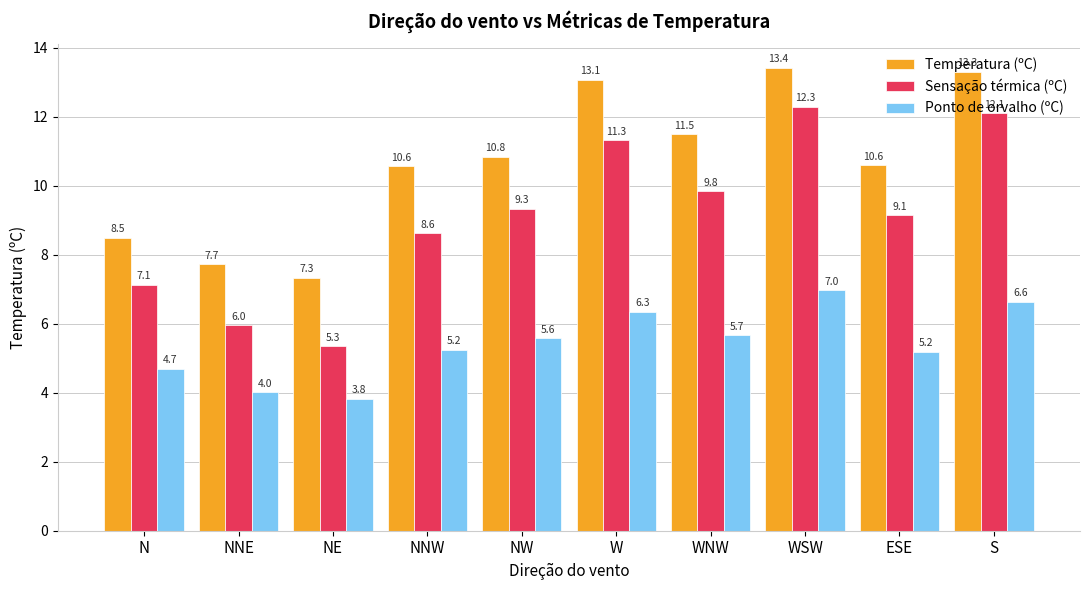

Count the number of data series in this chart.

3